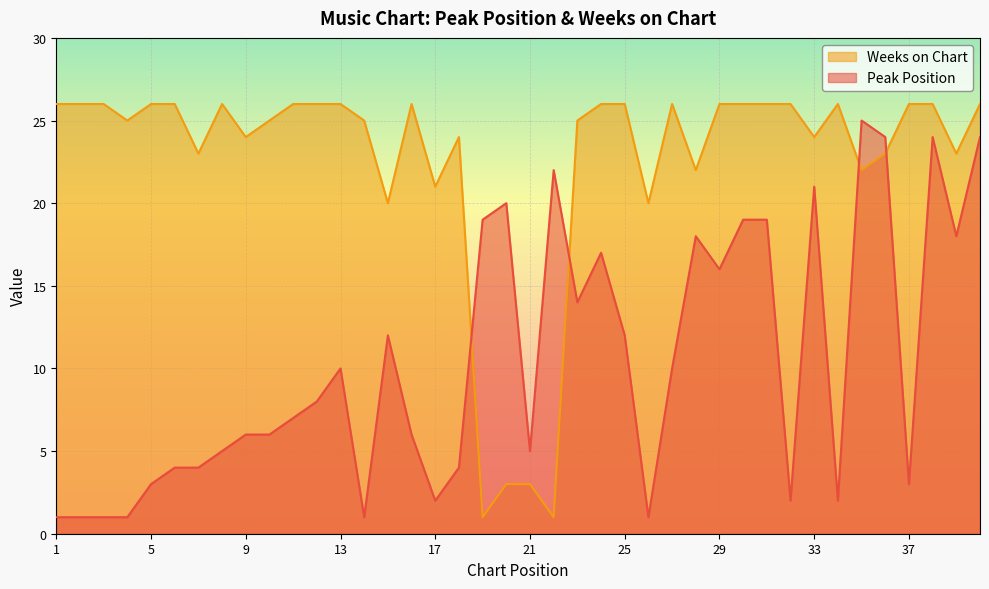

What is the value of the Weeks on Chart point at the 12th from the left?

26